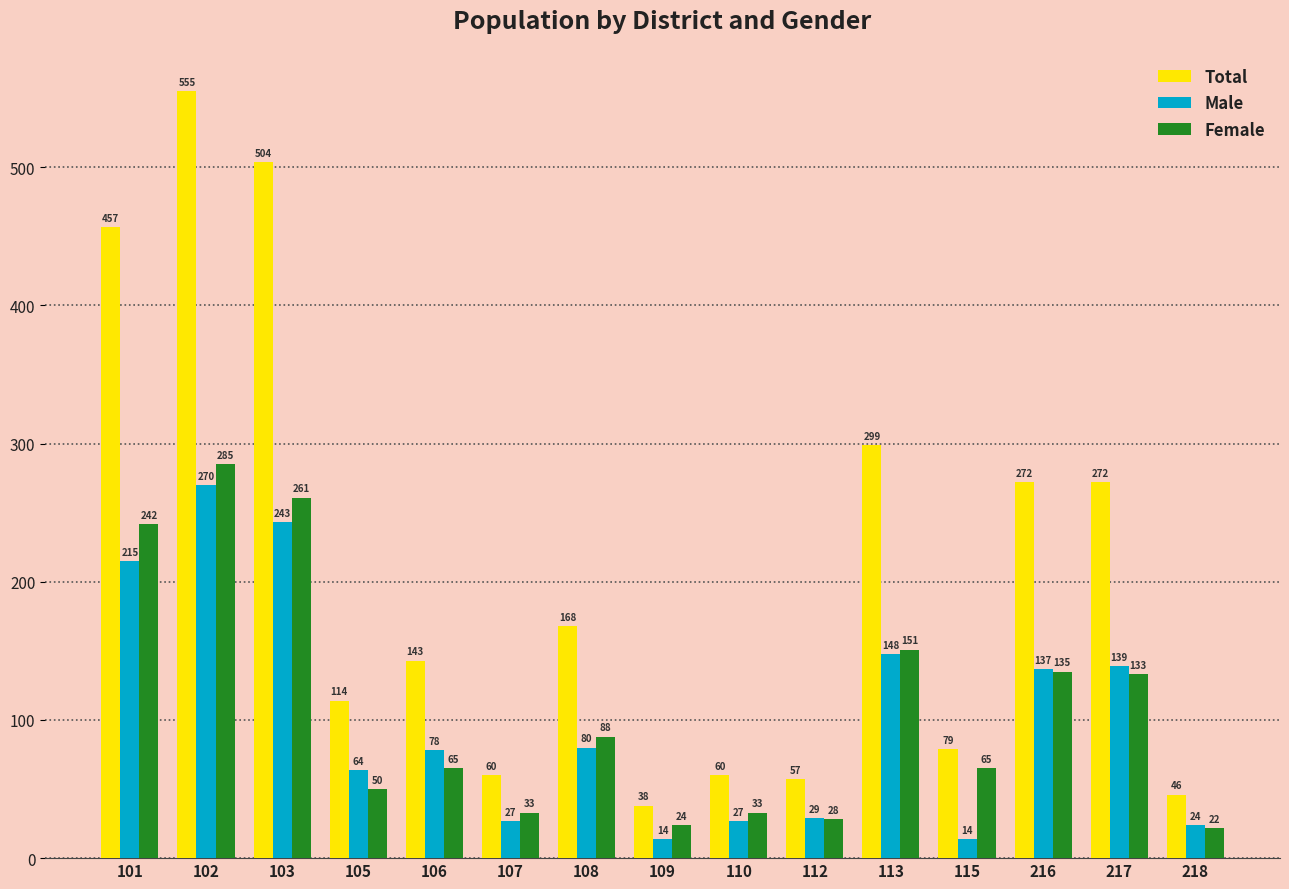

What is the maximum value for Total?

555